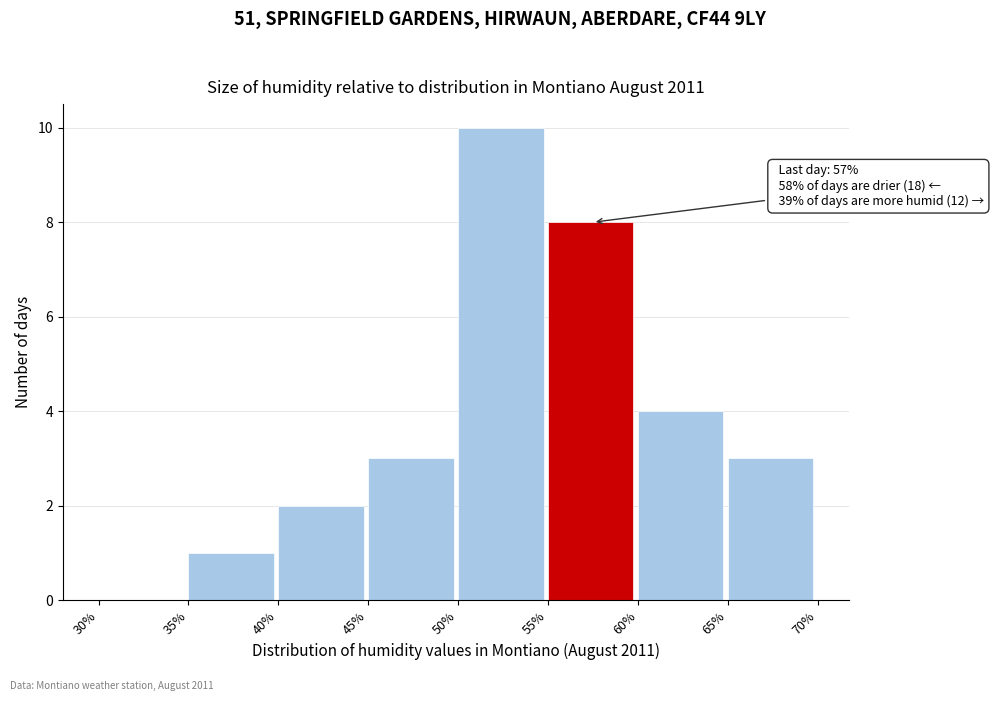

Over which range of the x-axis is the bar tallest?

50% to 55%